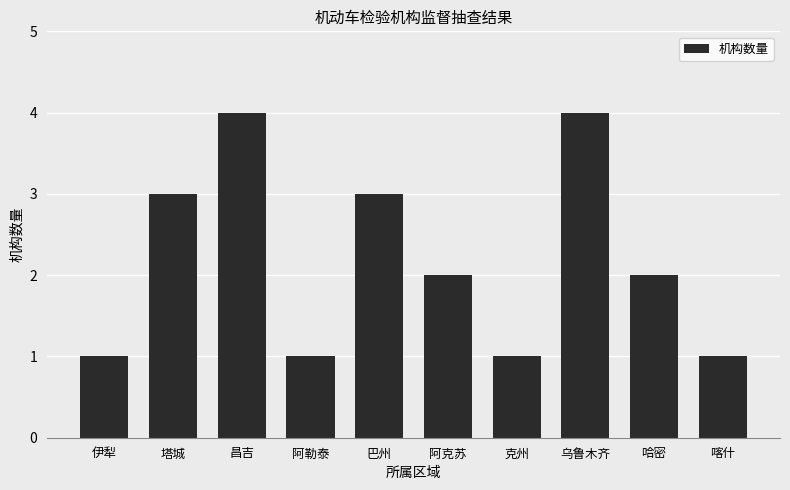

What is the value of the 3rd bar from the left?

4